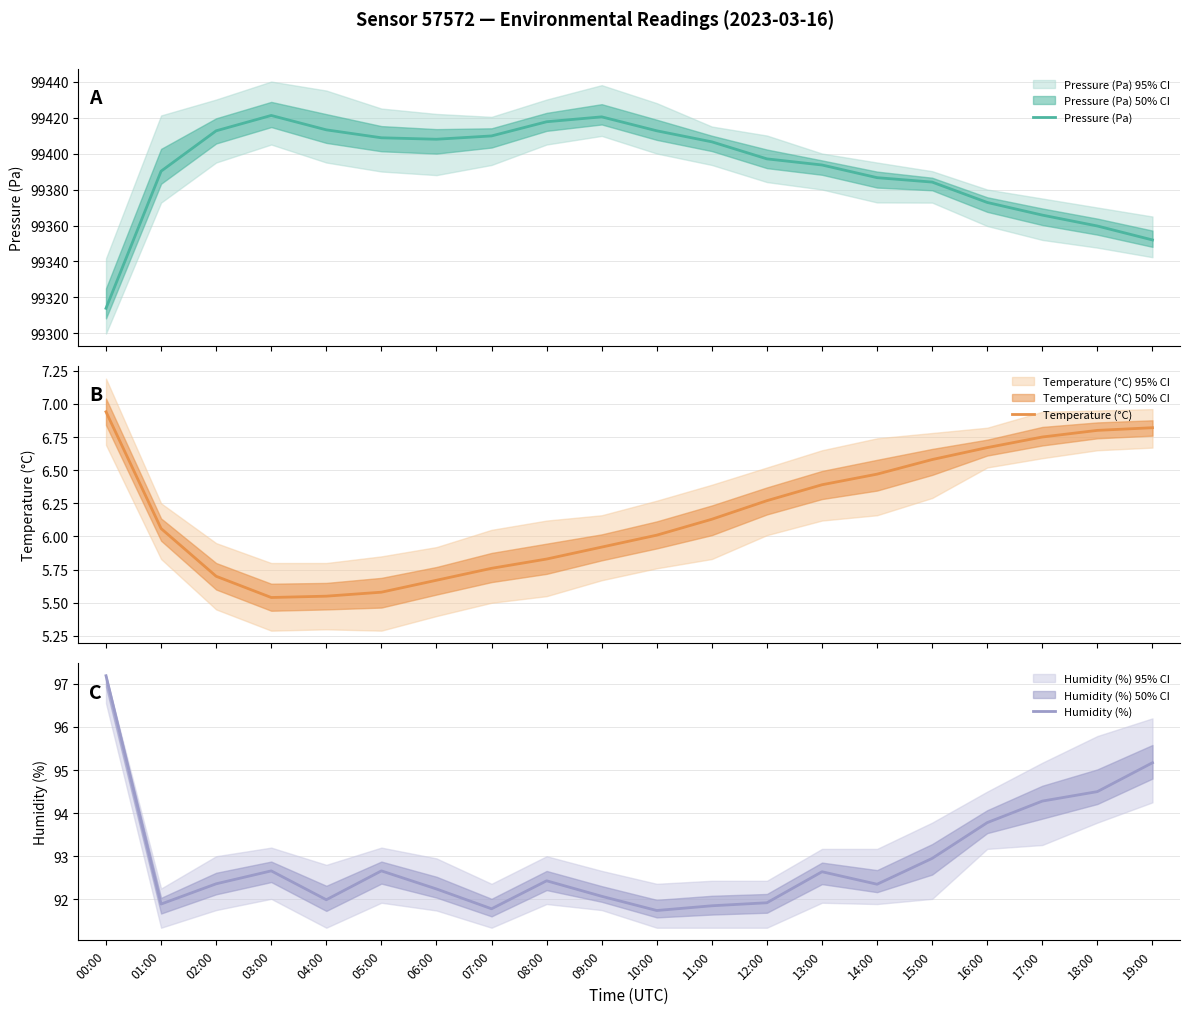

What is the label of the 20th point from the right?

00:00